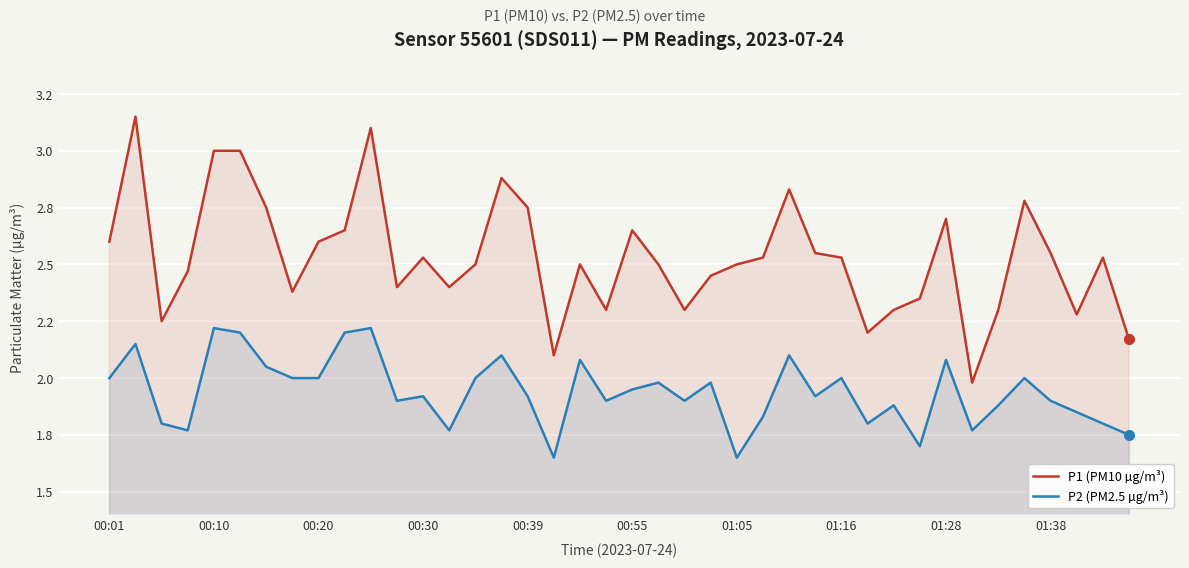

How many series are shown in this chart?

2